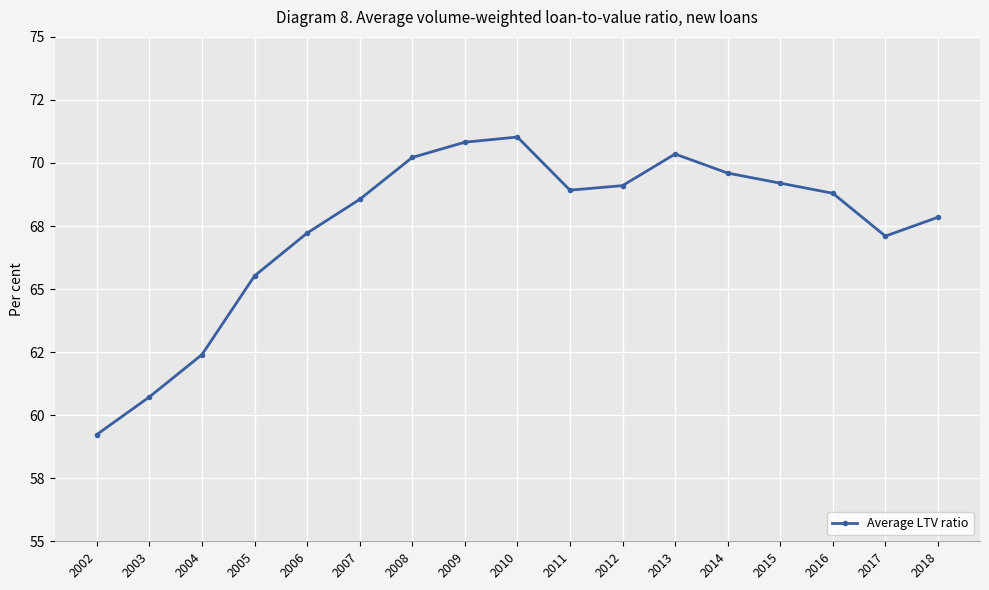

Does the chart have visible grid lines?

Yes